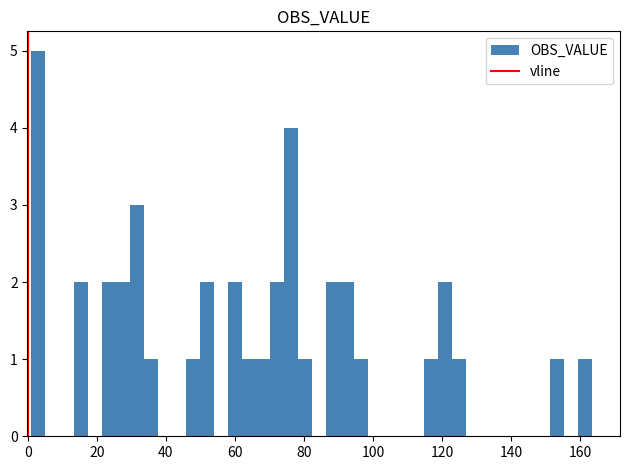

Read against the x-axis, roughly where is the centre of the tallest bar?

4